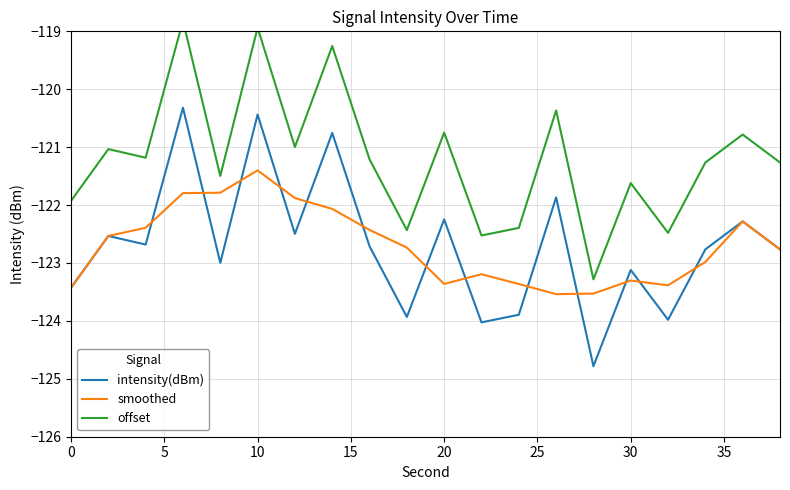

What is the maximum value for intensity(dBm)?

-120.3